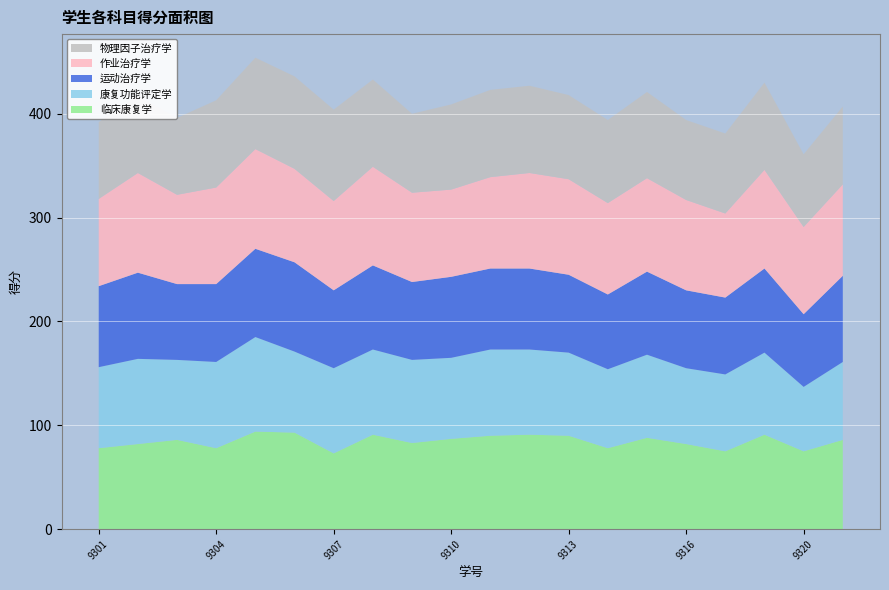

Reading left to right, list all the values displayed in this chart.

临床康复学: 202361219301=78	202361219302=82	202361219303=86	202361219304=78	202361219305=94	202361219306=93	202361219307=73	202361219308=91	202361219309=83	202361219310=87	202361219311=90	202361219312=91	202361219313=90	202361219314=78	202361219315=88	202361219316=82	202361219317=75	202361219318=91	202361219320=75	202361219321=86
康复功能评定学: 202361219301=78	202361219302=82	202361219303=77	202361219304=83	202361219305=91	202361219306=78	202361219307=82	202361219308=82	202361219309=80	202361219310=78	202361219311=83	202361219312=82	202361219313=80	202361219314=76	202361219315=80	202361219316=73	202361219317=74	202361219318=79	202361219320=62	202361219321=75
运动治疗学: 202361219301=78	202361219302=83	202361219303=73	202361219304=75	202361219305=85	202361219306=86	202361219307=75	202361219308=81	202361219309=75	202361219310=78	202361219311=78	202361219312=78	202361219313=75	202361219314=72	202361219315=80	202361219316=75	202361219317=74	202361219318=81	202361219320=70	202361219321=83
作业治疗学: 202361219301=84	202361219302=96	202361219303=86	202361219304=93	202361219305=96	202361219306=90	202361219307=86	202361219308=95	202361219309=86	202361219310=84	202361219311=88	202361219312=92	202361219313=92	202361219314=88	202361219315=90	202361219316=87	202361219317=81	202361219318=95	202361219320=84	202361219321=88
物理因子治疗学: 202361219301=74	202361219302=74	202361219303=74	202361219304=84	202361219305=88	202361219306=89	202361219307=88	202361219308=84	202361219309=76	202361219310=82	202361219311=84	202361219312=84	202361219313=81	202361219314=80	202361219315=83	202361219316=77	202361219317=77	202361219318=84	202361219320=70	202361219321=75